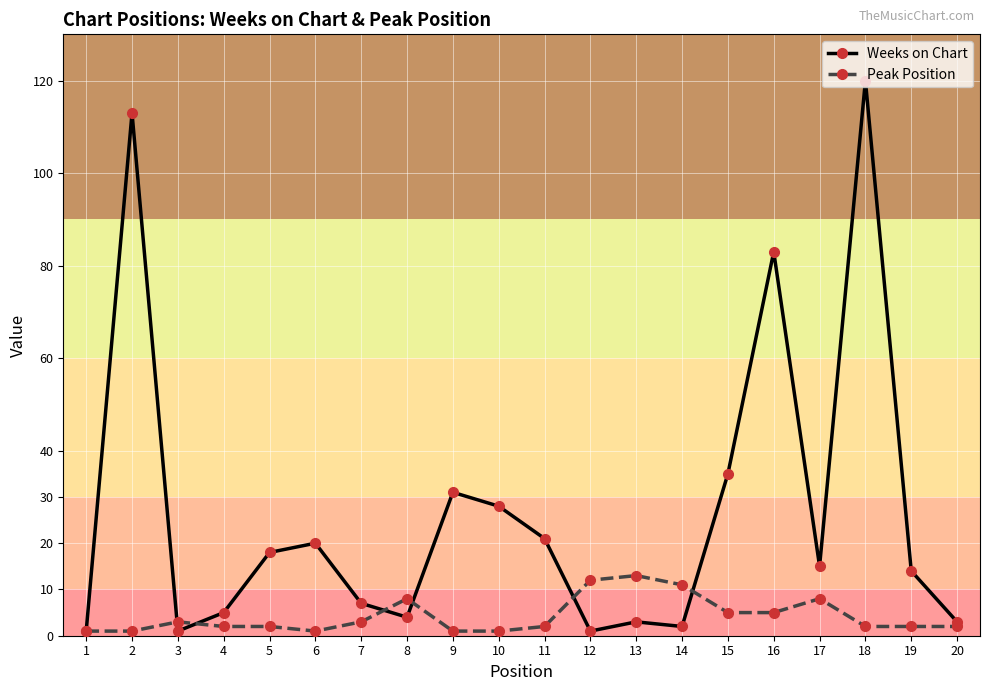

What is the highest value of the Weeks on Chart series?

120